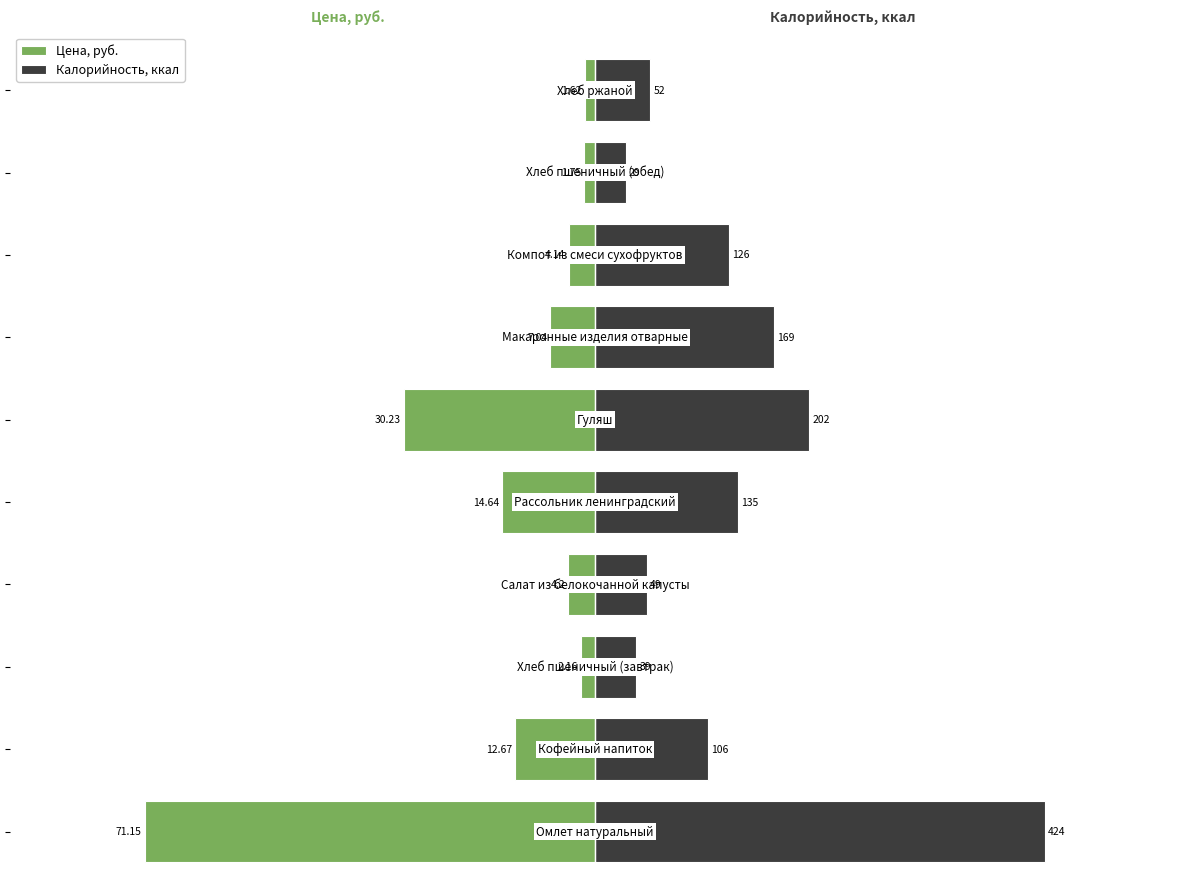

The Цена, руб. series shows -1.8 at 8. True or false?

True